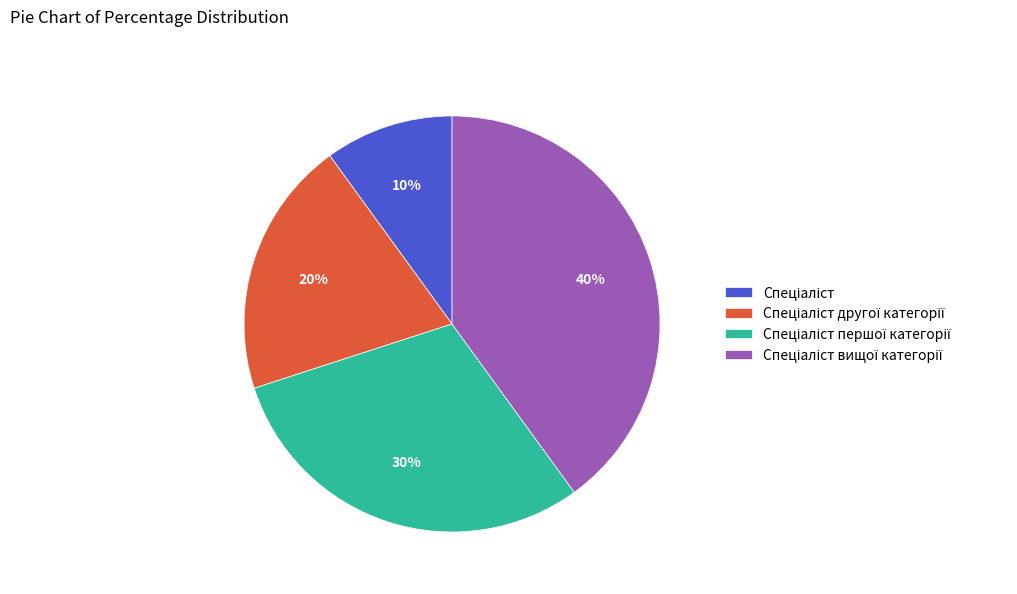

How many slices are in this pie chart?

4